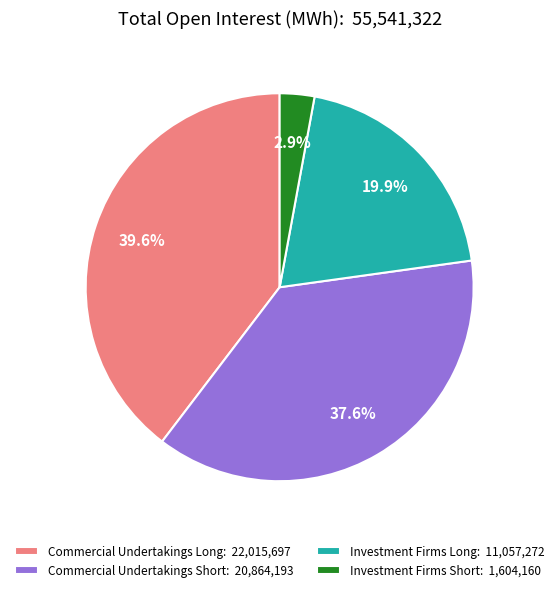

What is the ratio of the value at Commercial Undertakings Short: 20,864,193 to the value at Investment Firms Short: 1,604,160?

13.0